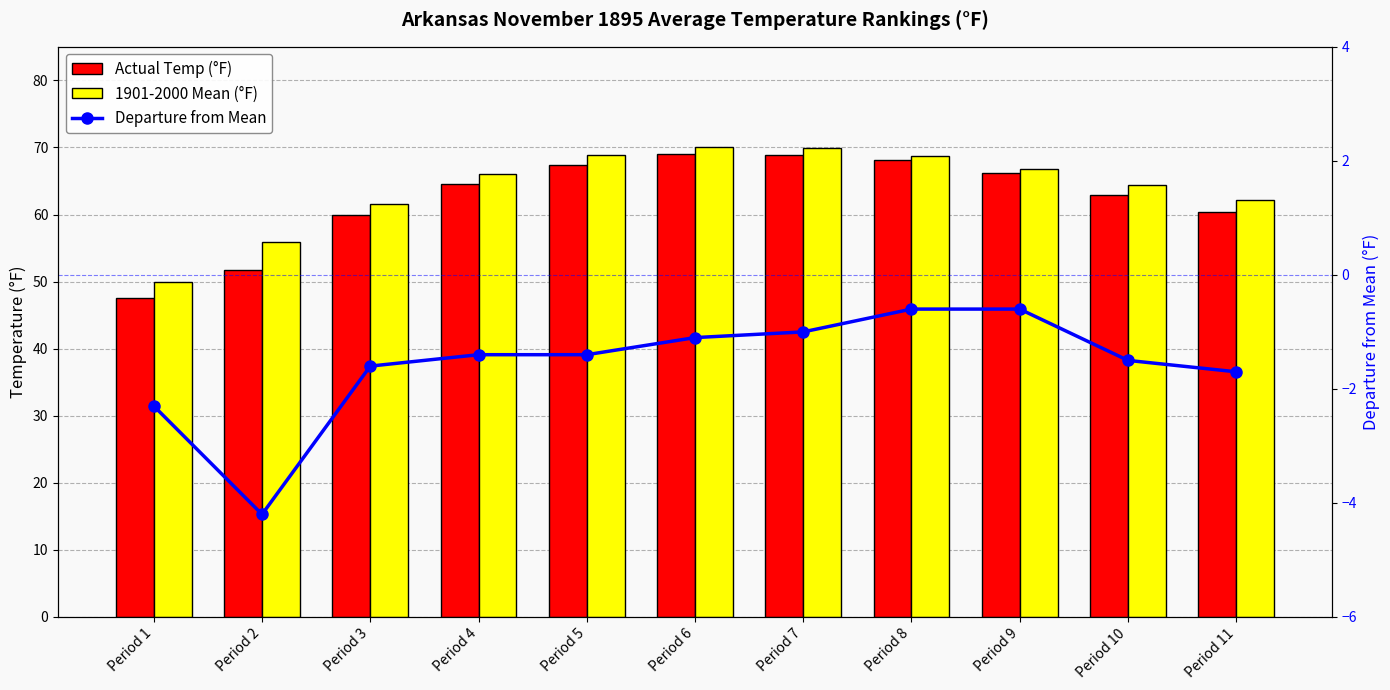

What are all the series names shown in the legend?

Actual Temp (°F), 1901-2000 Mean (°F), Departure from Mean